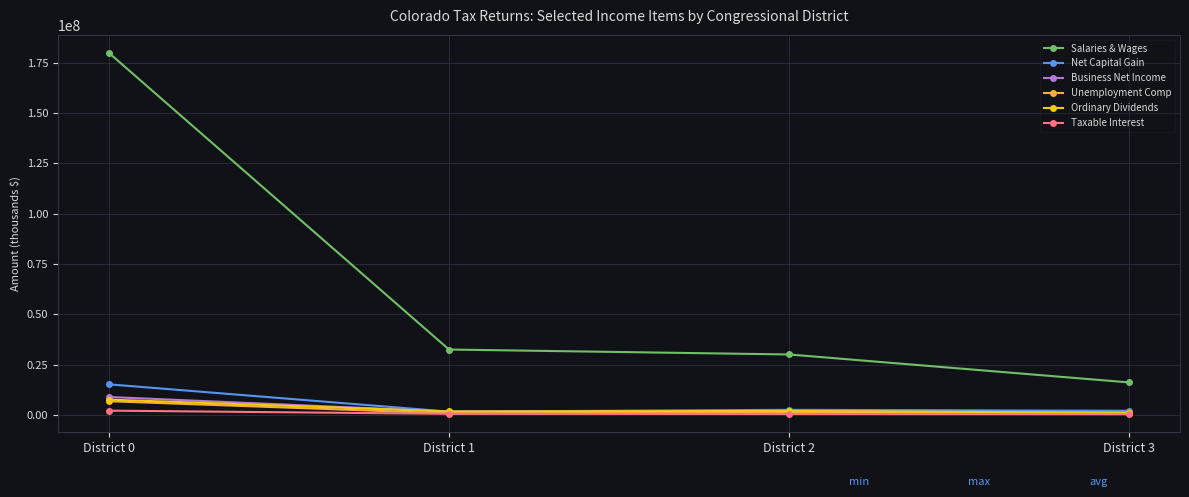

What is the difference between the Unemployment Comp values at District 3 and District 1?

171891